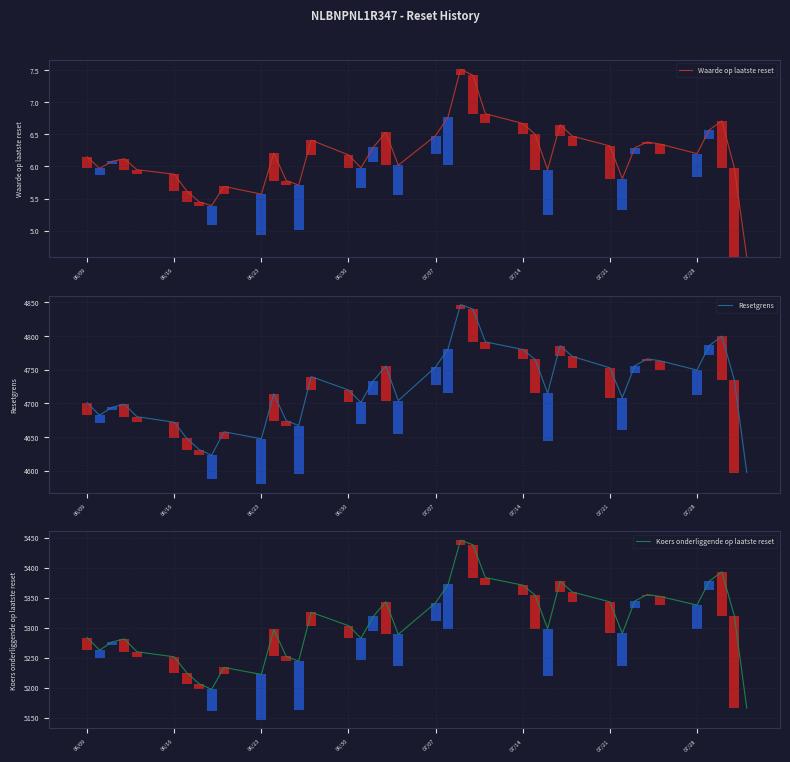

What are all the series names shown in the legend?

Waarde op laatste reset, Resetgrens, Koers onderliggende op laatste reset